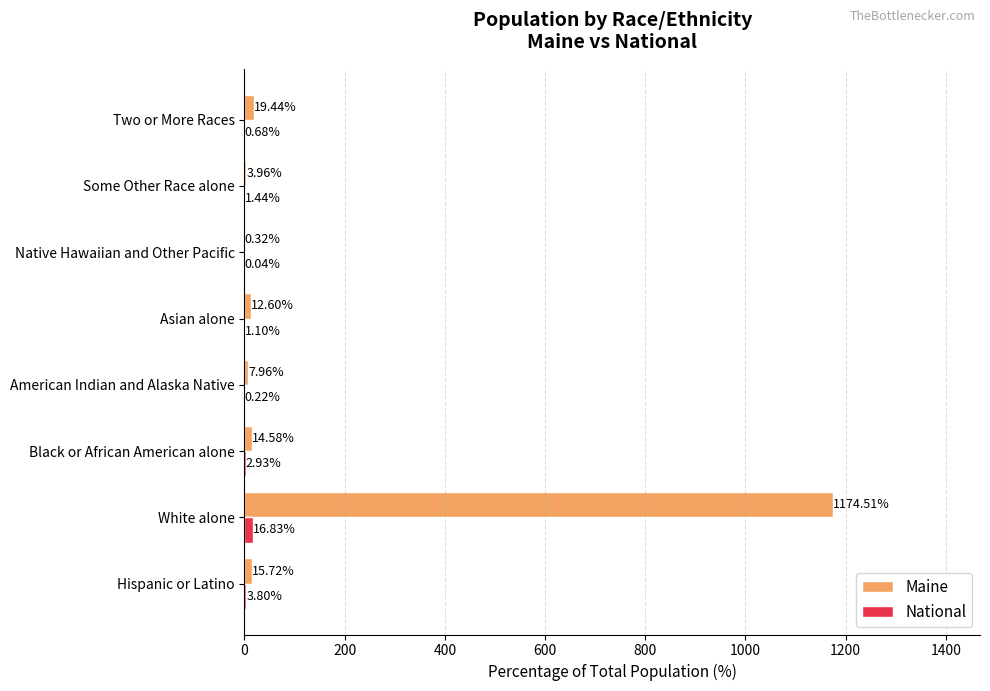

What is the sum of the National values at American Indian and Alaska Native and Black or African American alone?

3.2